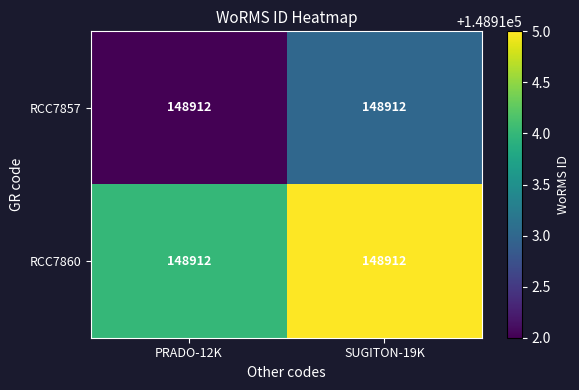

Rank the series at PRADO-12K from lowest to highest value.

RCC7857, RCC7860